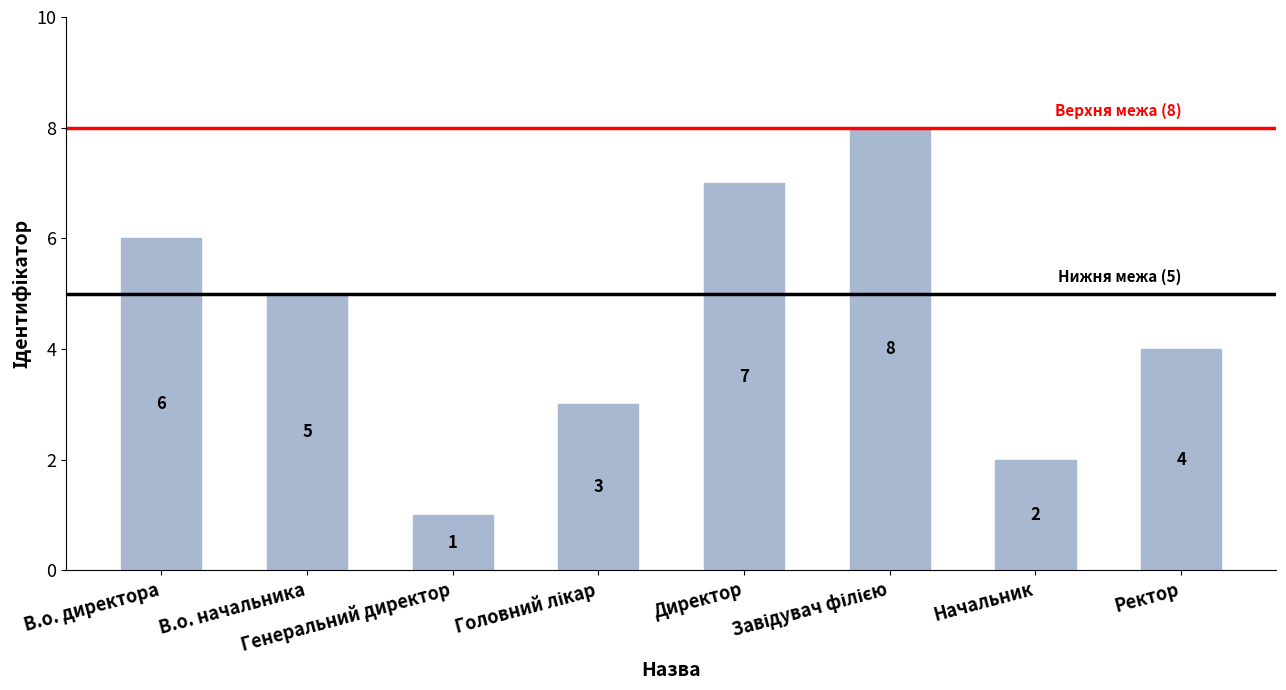

Which has a higher value, Начальник or Генеральний директор?

Начальник